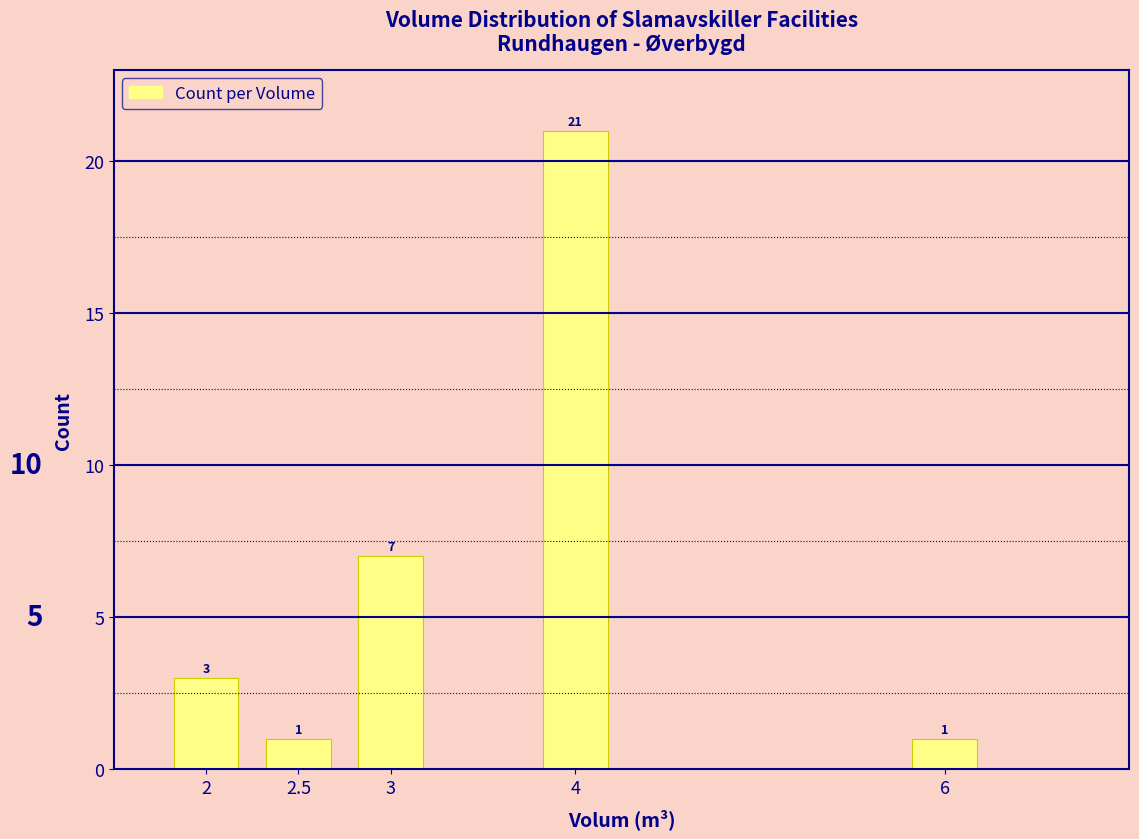

Which label corresponds to the largest value in the chart?

4